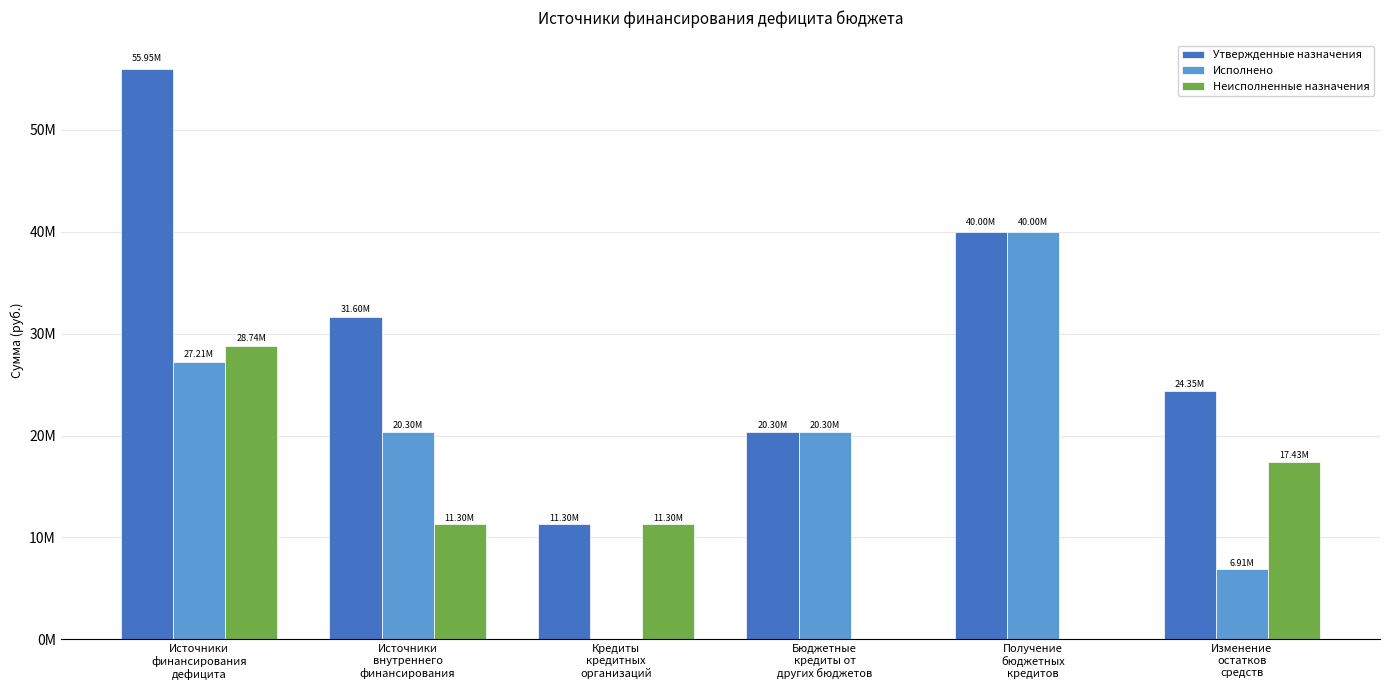

Is it true that Исполнено equals 35499224.2 at Бюджетные
кредиты от
других бюджетов?

False